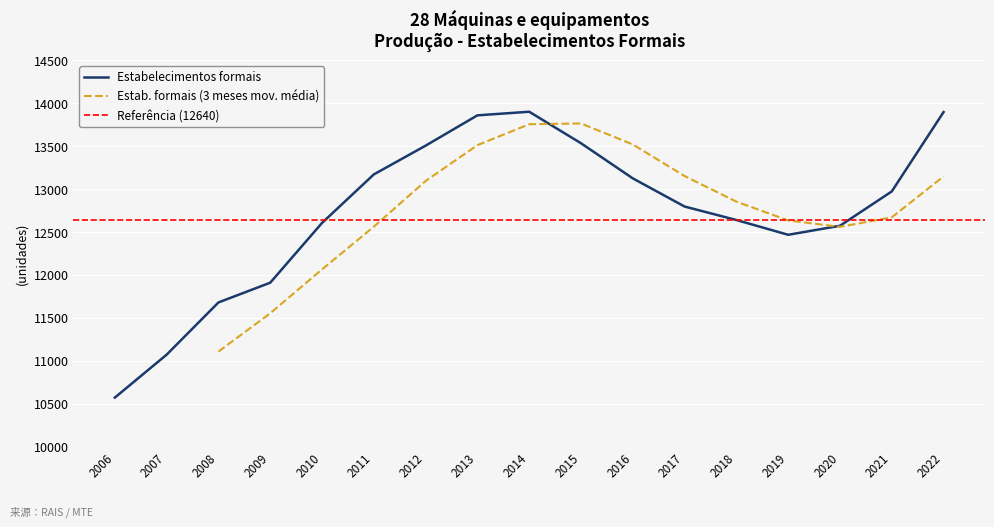

Reading left to right, what are all the values shown in this chart?

2006=10572	2007=11072	2008=11680	2009=11910	2010=12606	2011=13171	2012=13506	2013=13859	2014=13901	2015=13534	2016=13125	2017=12797	2018=12640	2019=12468	2020=12573	2021=12973	2022=13897